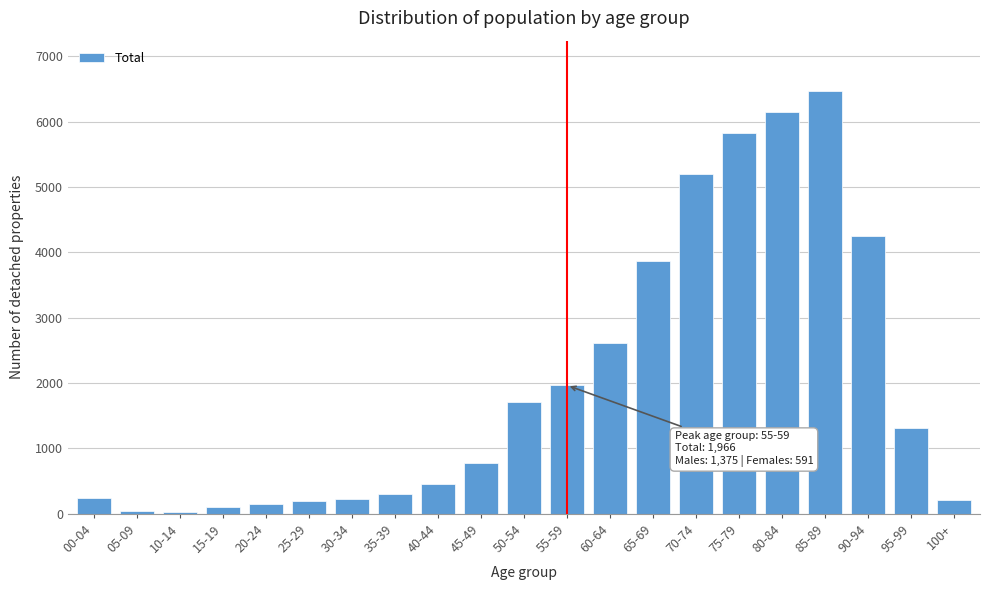

Which label corresponds to the largest value in the chart?

85-89